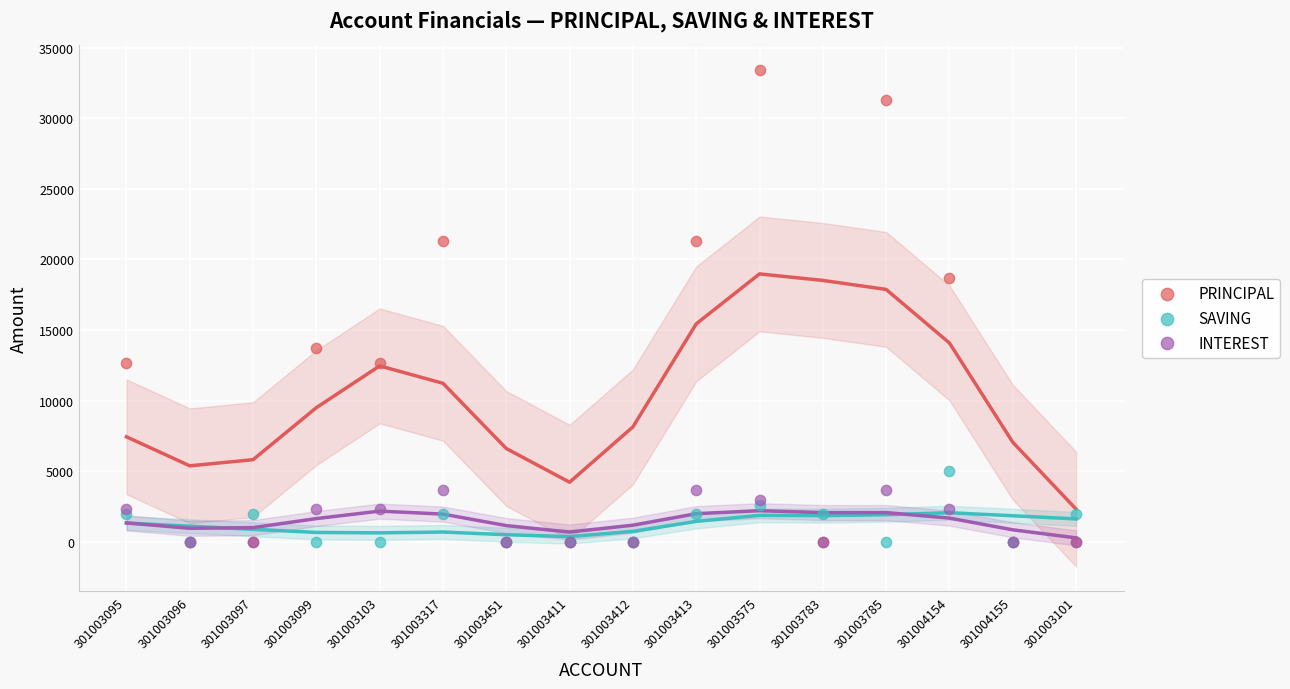

What are all the series names shown in the legend?

PRINCIPAL, SAVING, INTEREST